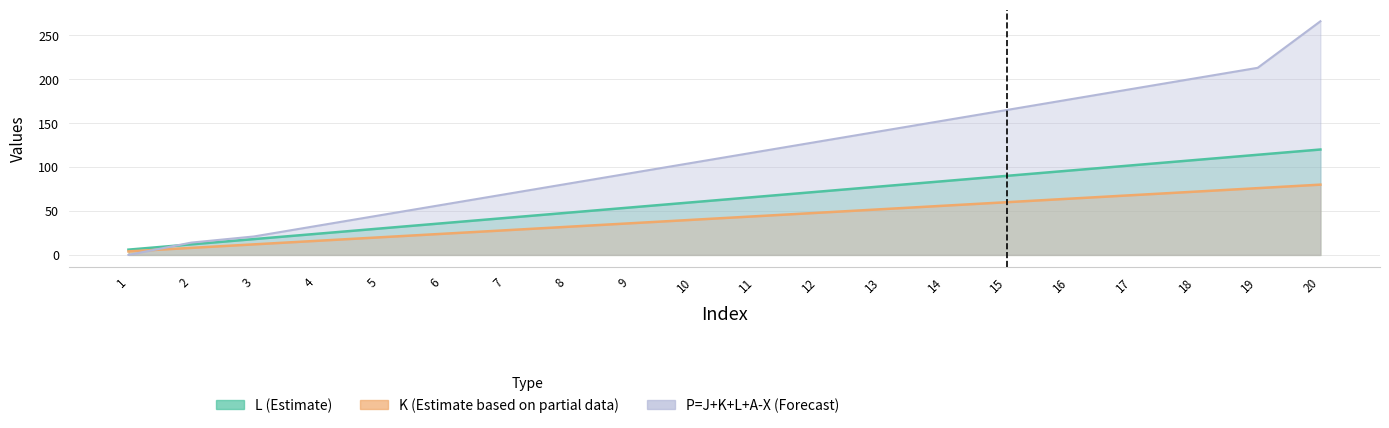

What is the difference between the highest and lowest values at 6?

33